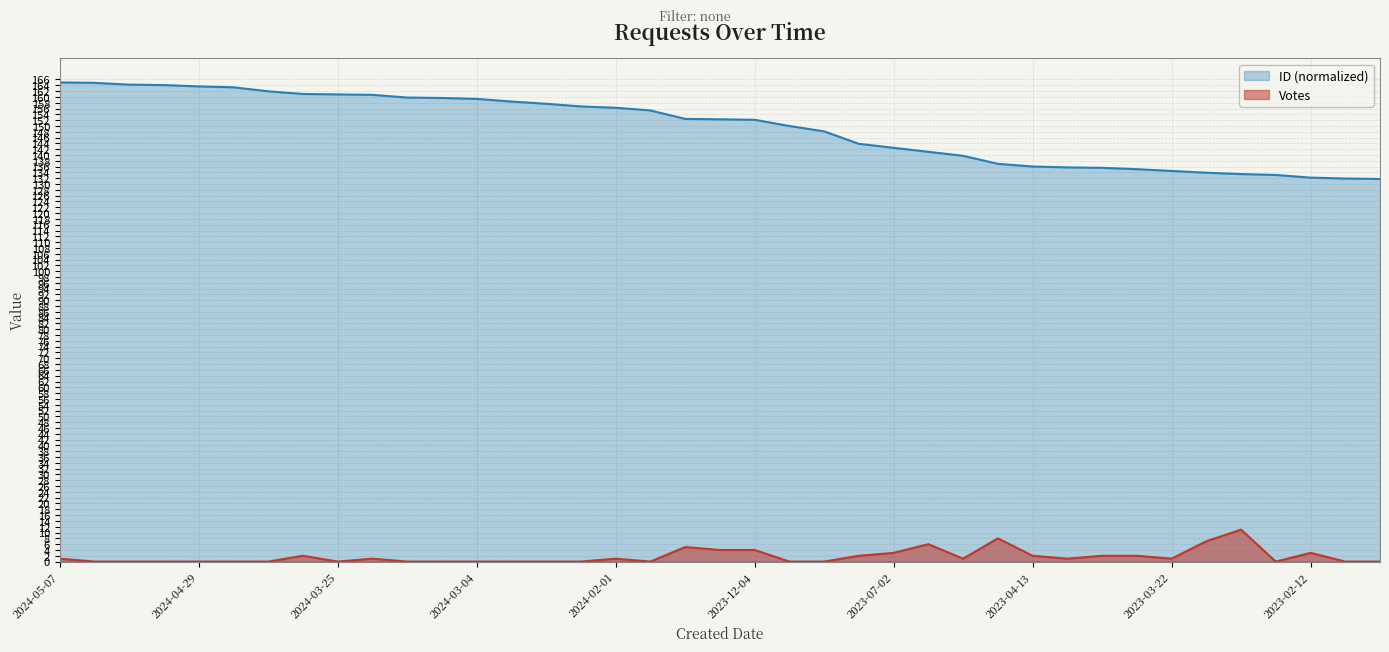

At which label is ID closest to 148?

2023-10-18